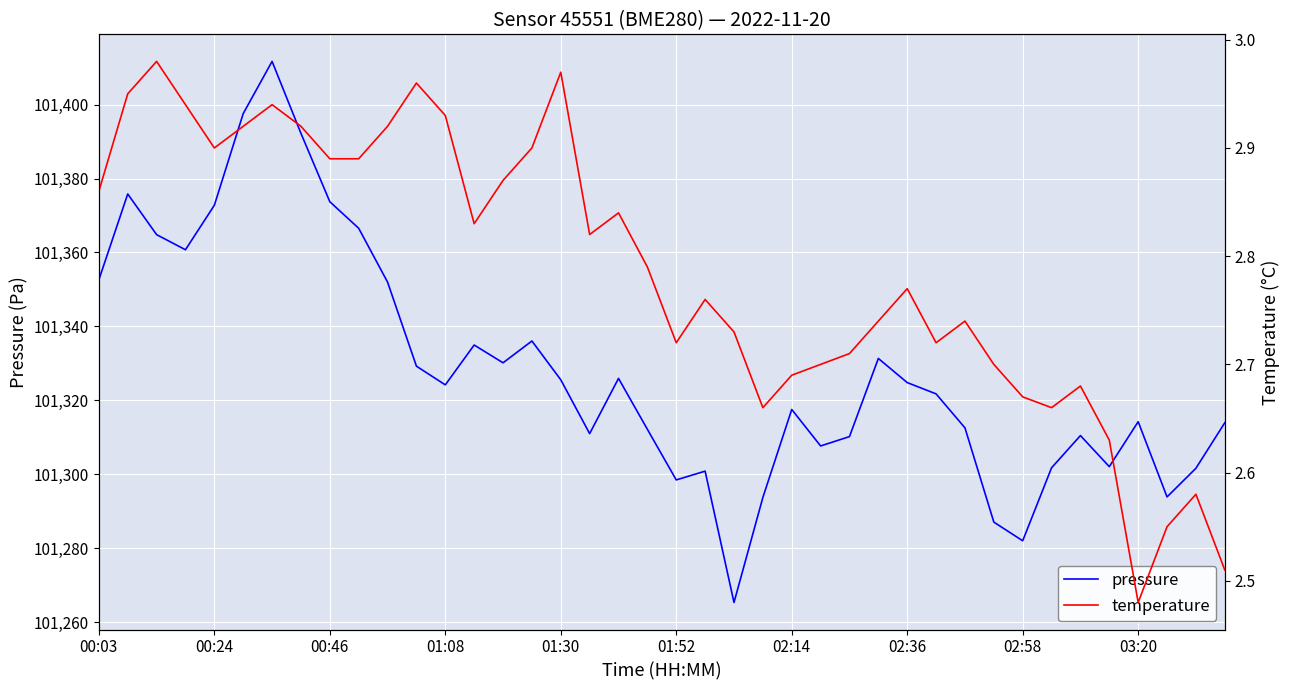

Count the number of data series in this chart.

2